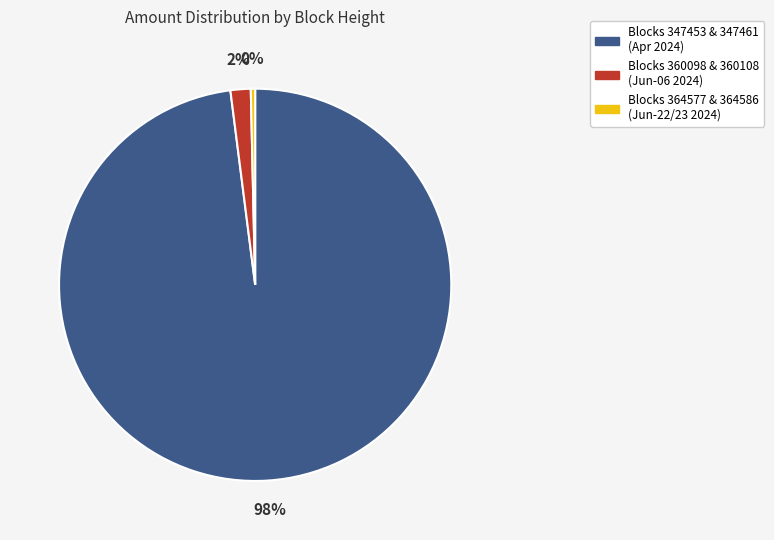

To the nearest percent, what is the average slice percentage?

33%